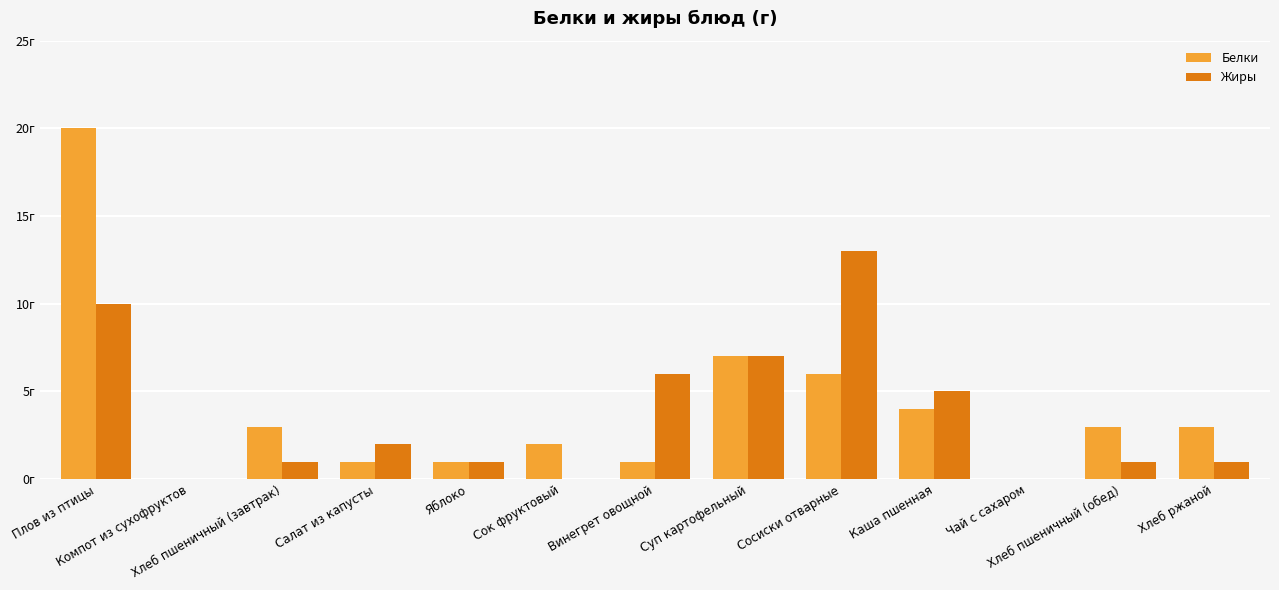

Reading left to right, extract all data points from this chart.

Белки: 20	0	3	1	1	2	1	7	6	4	0	3	3
Жиры: 10	0	1	2	1	0	6	7	13	5	0	1	1